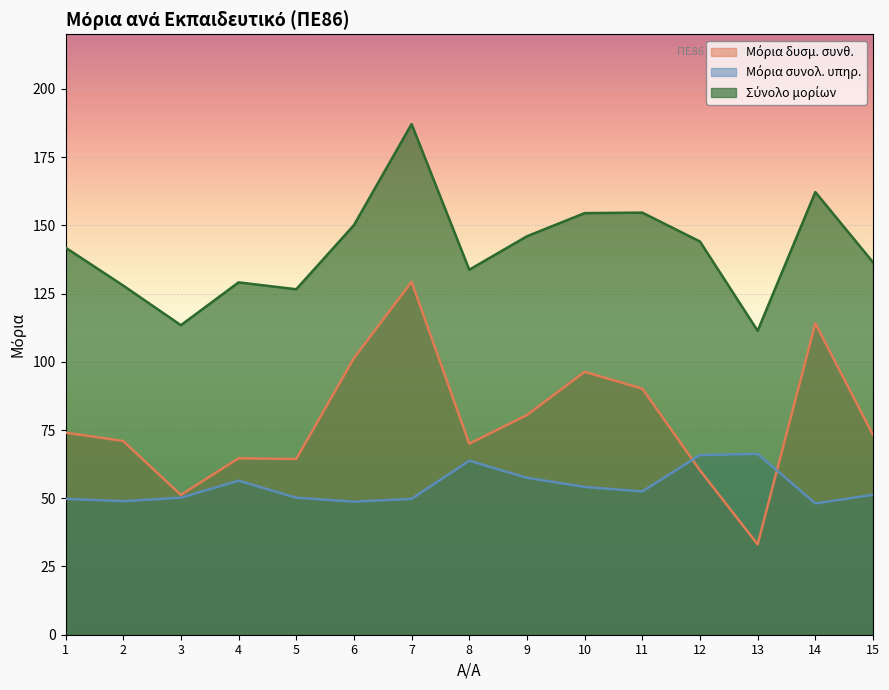

Which category has the lowest value in the Μόρια δυσμ. συνθ. series?

13